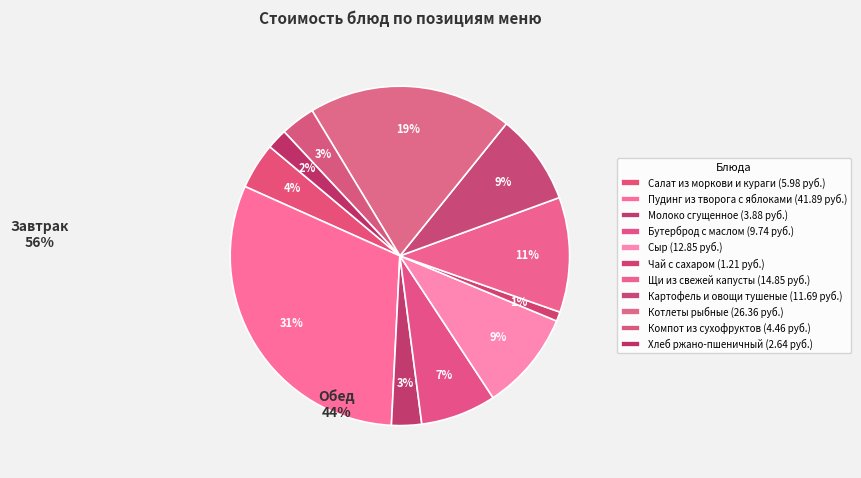

What is the ratio of the value at Сыр to the value at Компот из сухофруктов?

2.9